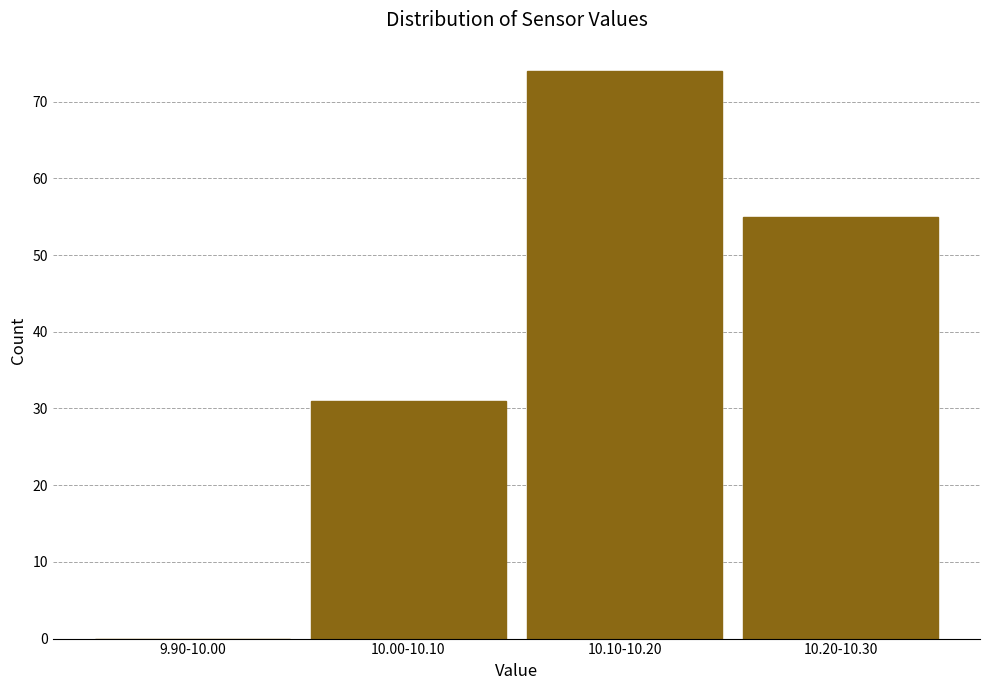

Reading left to right, extract all data points from this chart.

9.90-10.00=0	10.00-10.10=31	10.10-10.20=74	10.20-10.30=55